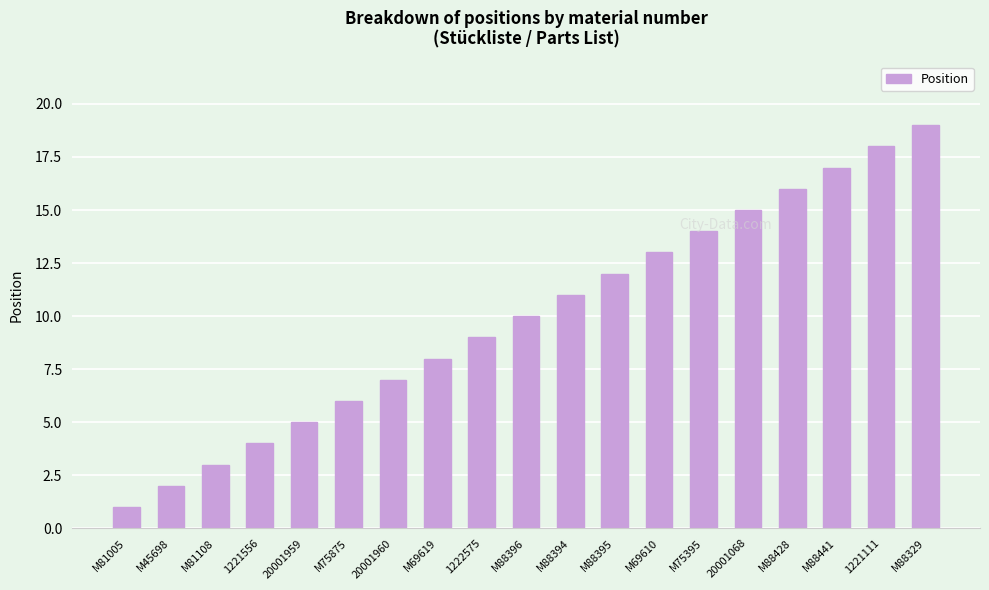

Between M88394 and M75395, which is larger?

M75395